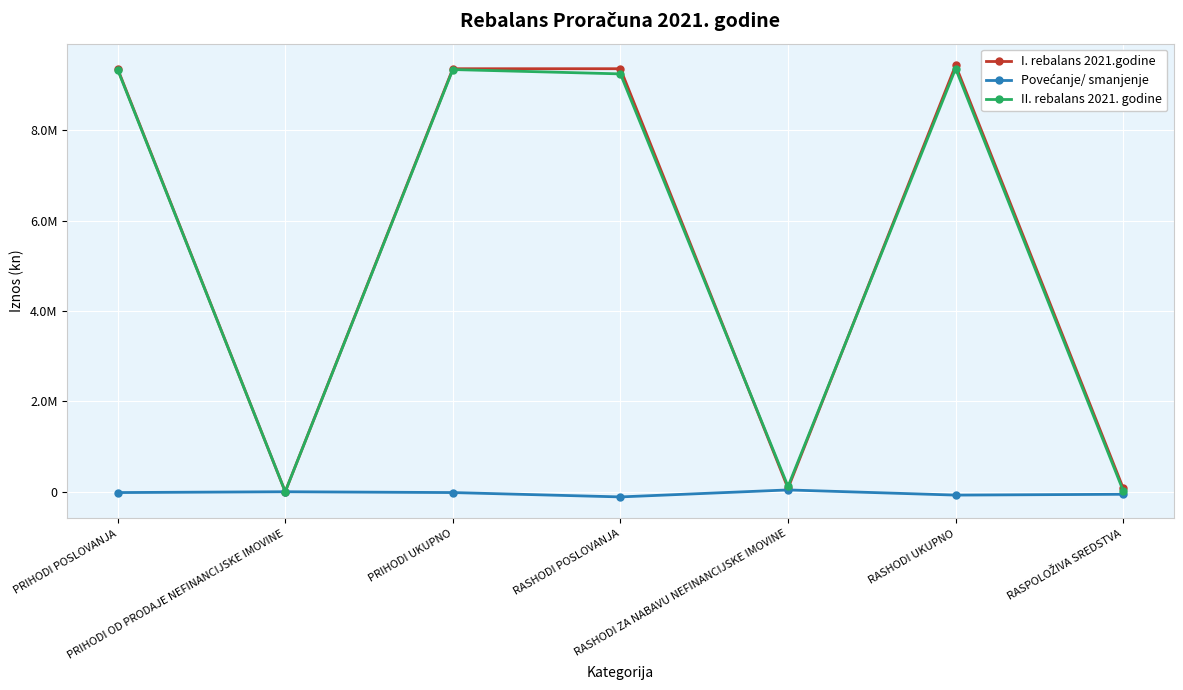

Which series changed the most between RASHODI POSLOVANJA and RASPOLOŽIVA SREDSTVA?

I. rebalans 2021.godine